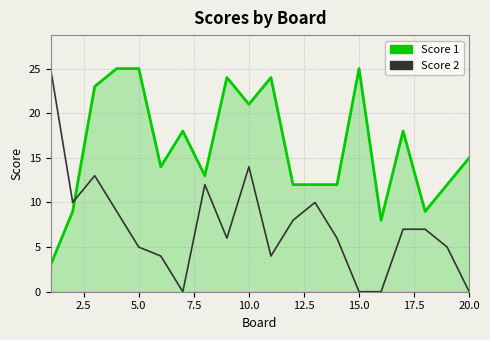

List the series in order of their overall mean, lowest first.

Score 2, Score 1